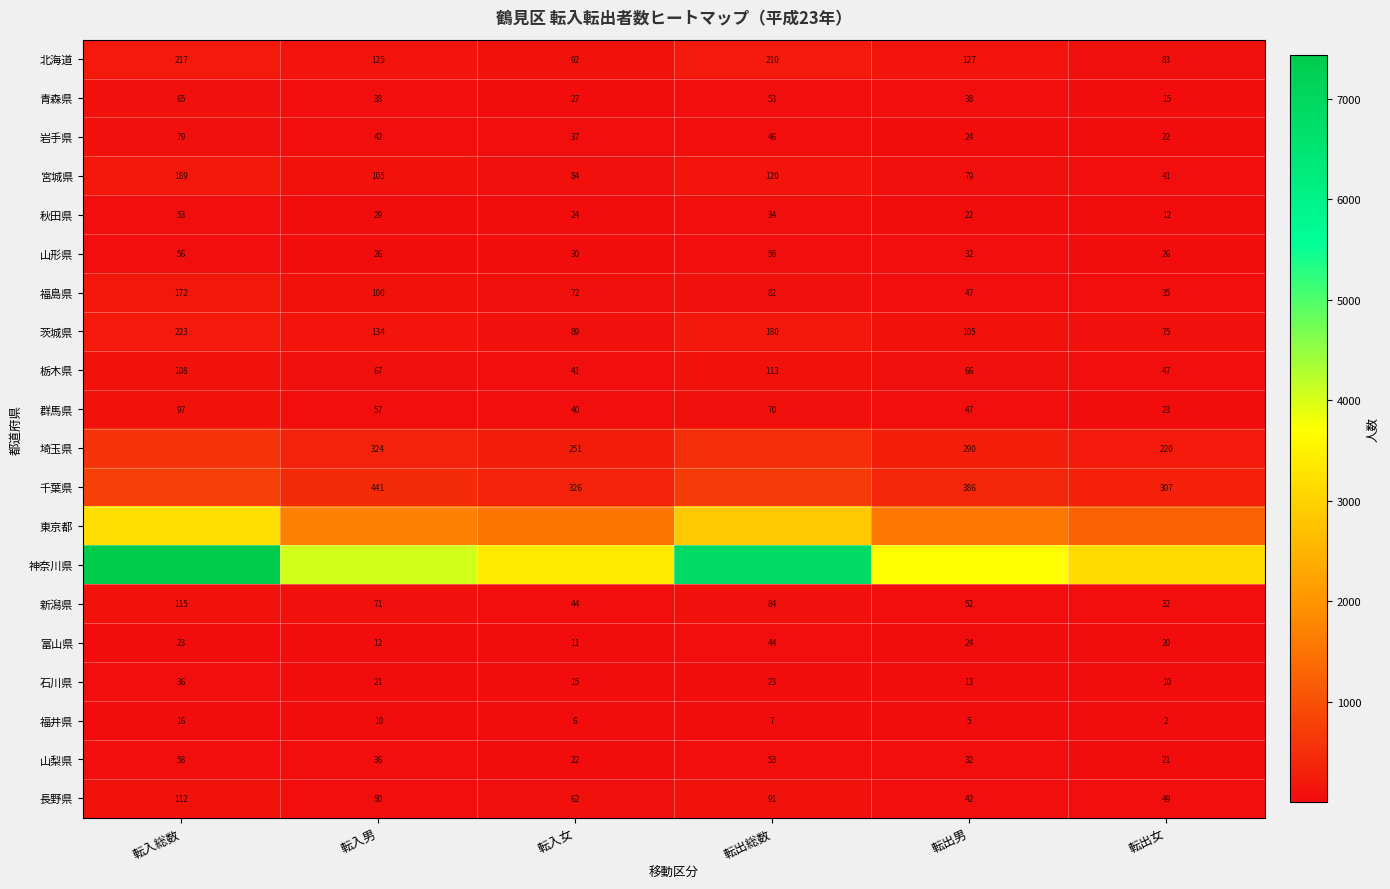

What is the sum of all 石川県 values?

118